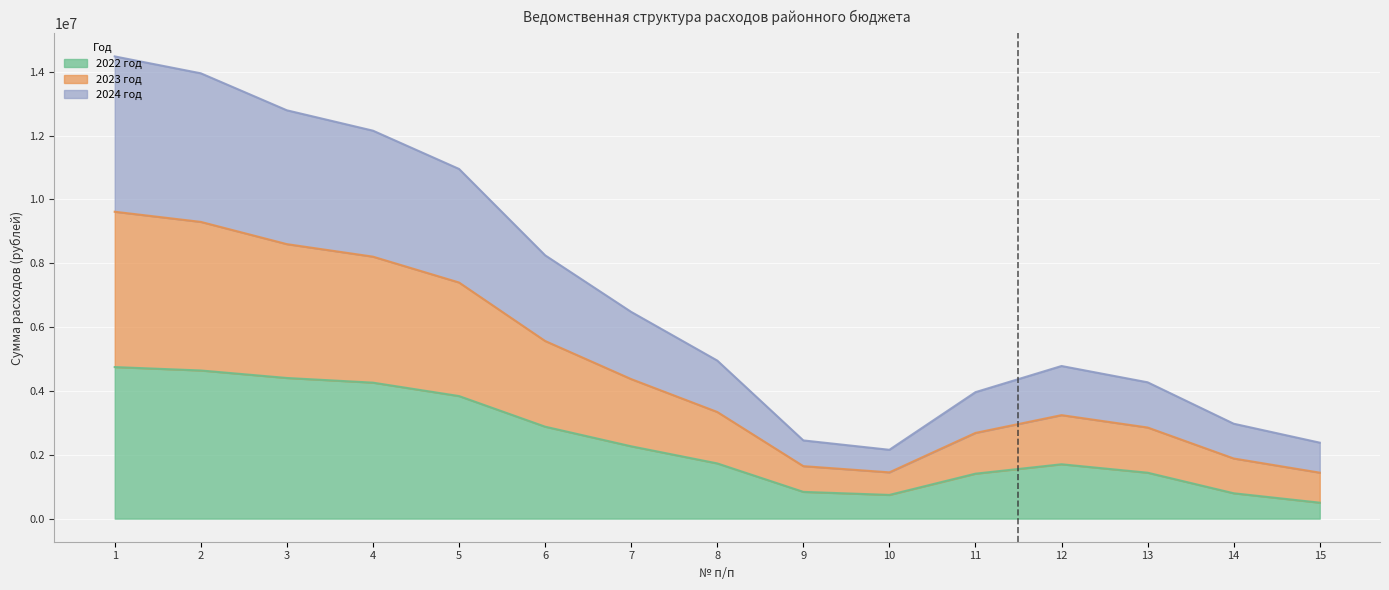

True or false: 2023 год and 2022 год cross at least once.

False